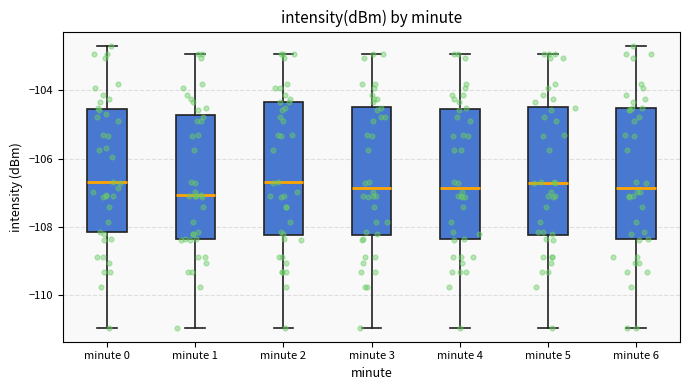

Where does the upper whisker of the box for minute 5 end on the y-axis? The values are not printed on the chart, so give them approximately, as read against the axis.

-103.0